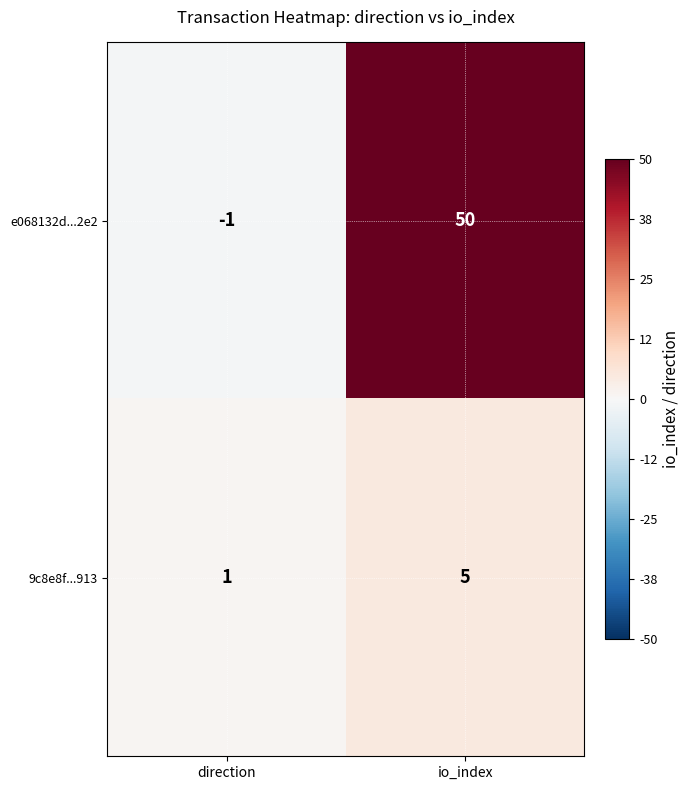

Rank the series by their maximum value, from highest to lowest.

e068132d...2e2, 9c8e8f...913